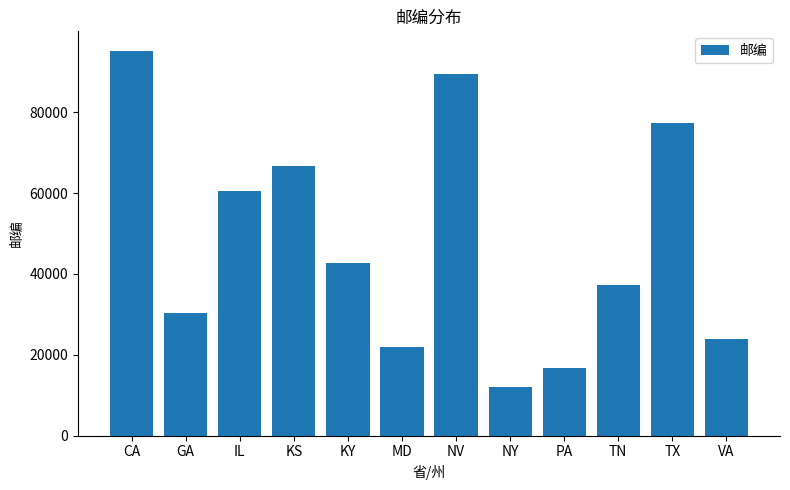

Rank the categories by value from lowest to highest.

NY, PA, MD, VA, GA, TN, KY, IL, KS, TX, NV, CA